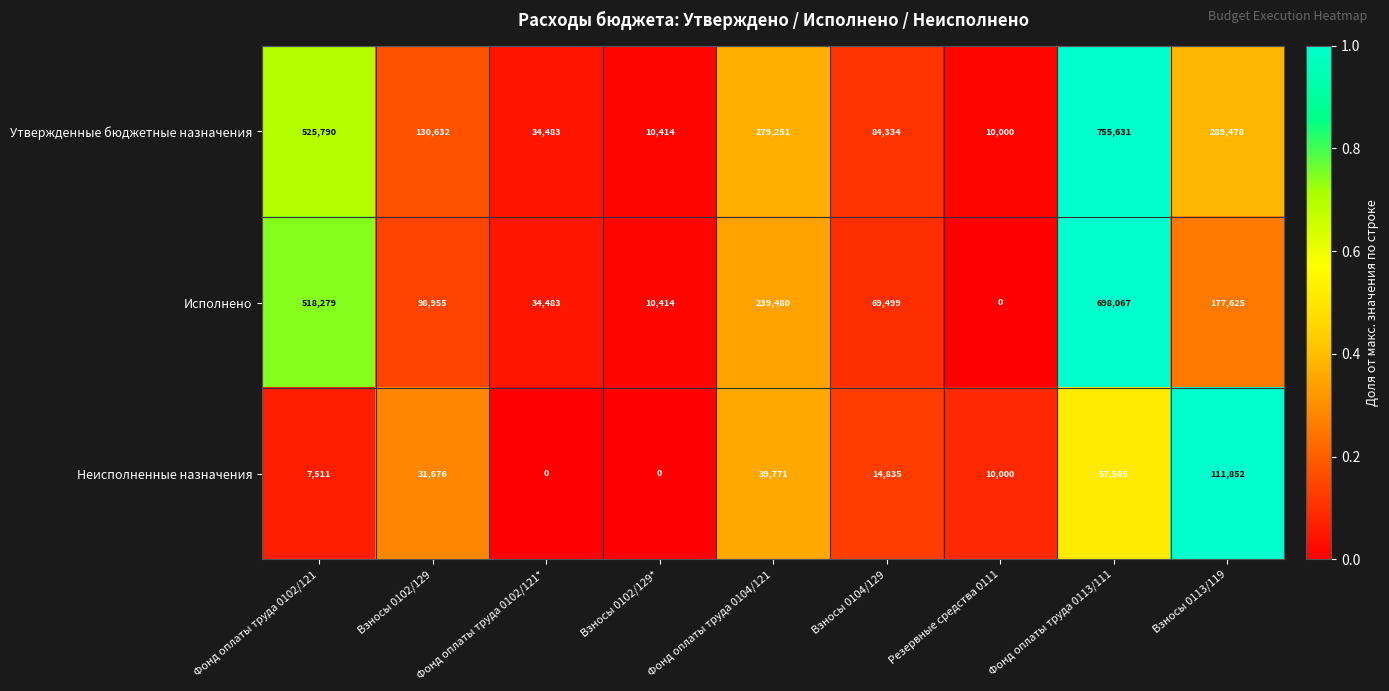

What is the average value of the Неисполненные назначения series?

30357